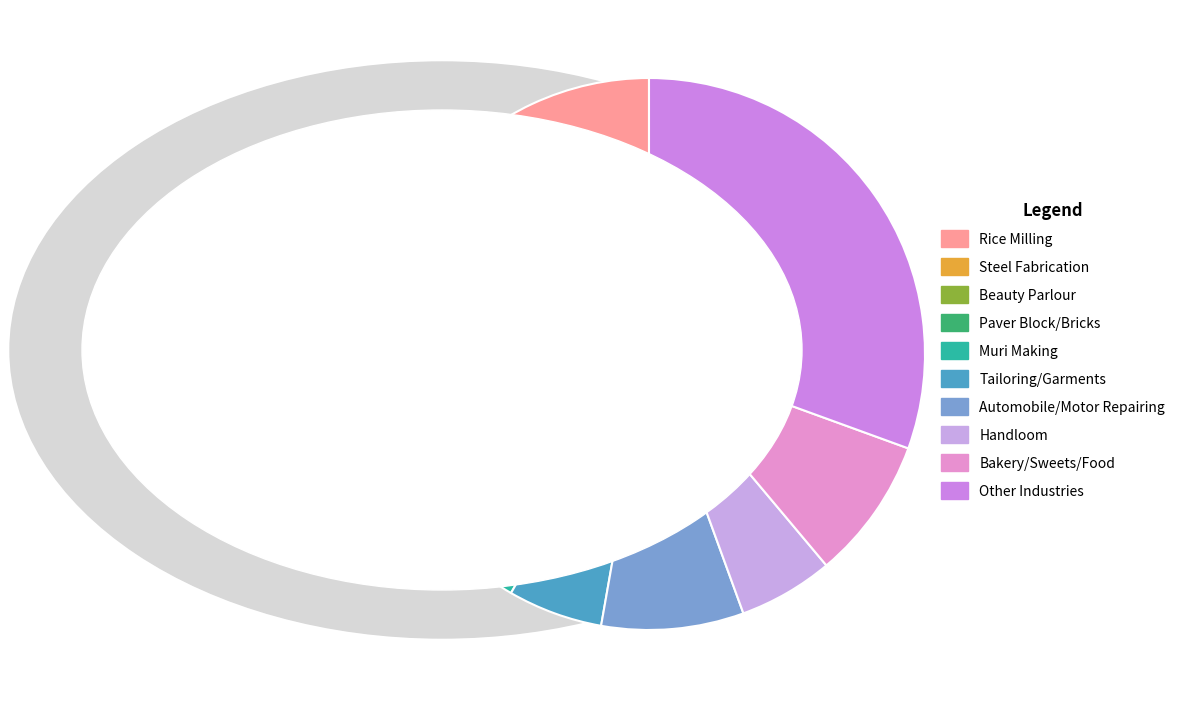

Count the number of slices in the pie.

10